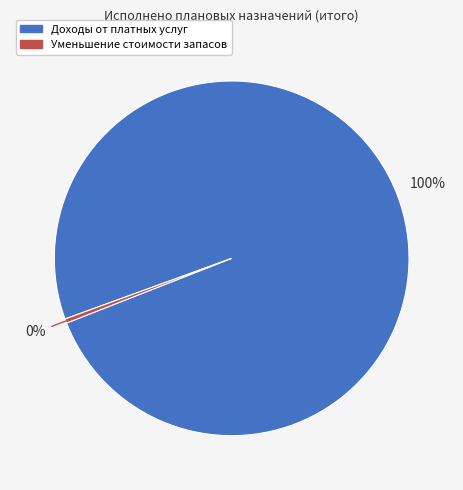

Is there any slice that represents more than half of the pie?

Yes